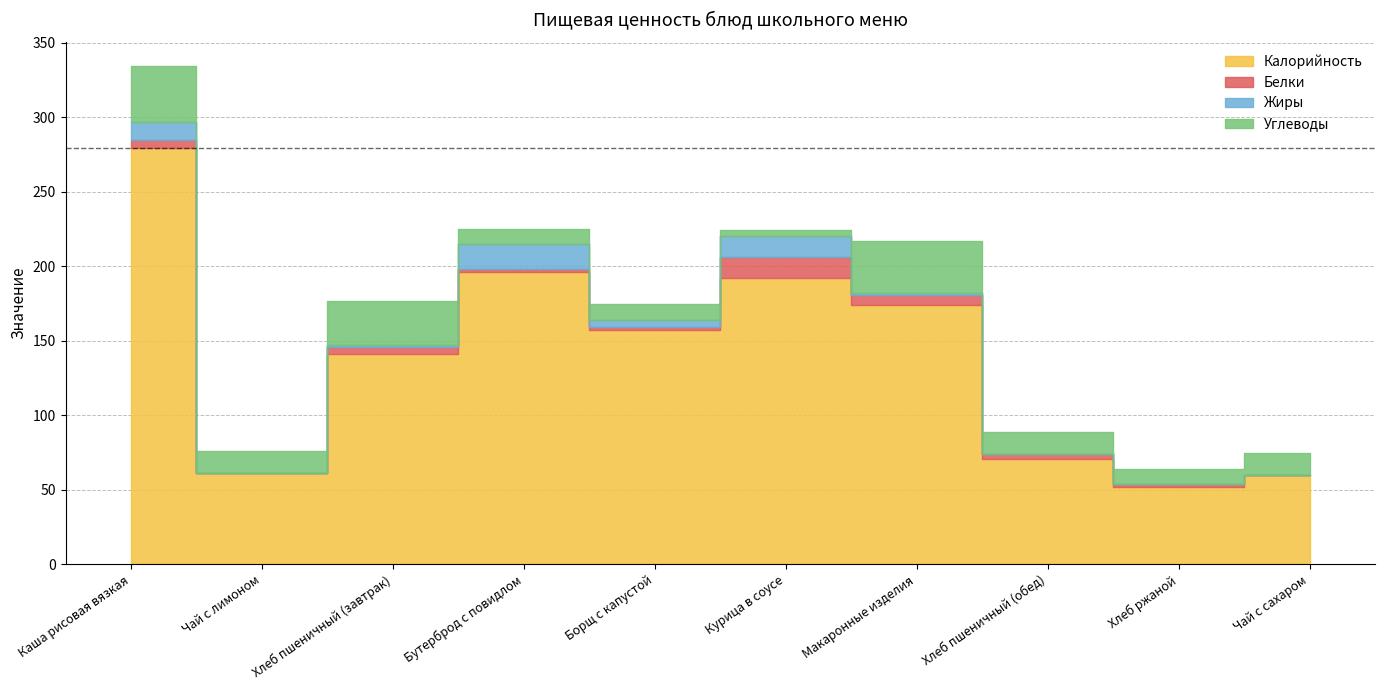

Reading left to right, what are all the values shown in this chart?

Калорийность: 279	61	141	196	157	192	174	71	52	60
Белки: 6	0	5	2	2	14	7	3	2	0
Жиры: 12	0	1	17	5	14	1	0	0	0
Углеводы: 37	15	30	10	11	4	35	15	10	15